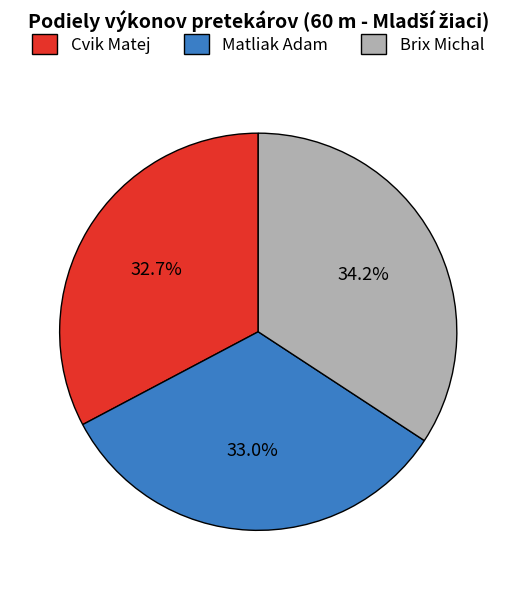

Is there a majority slice in this chart?

No